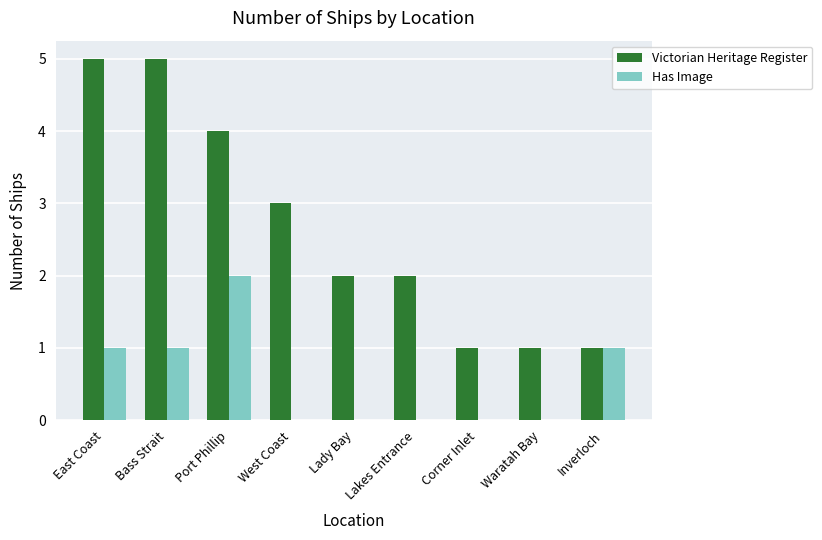

What is the maximum value shown in the chart?

5